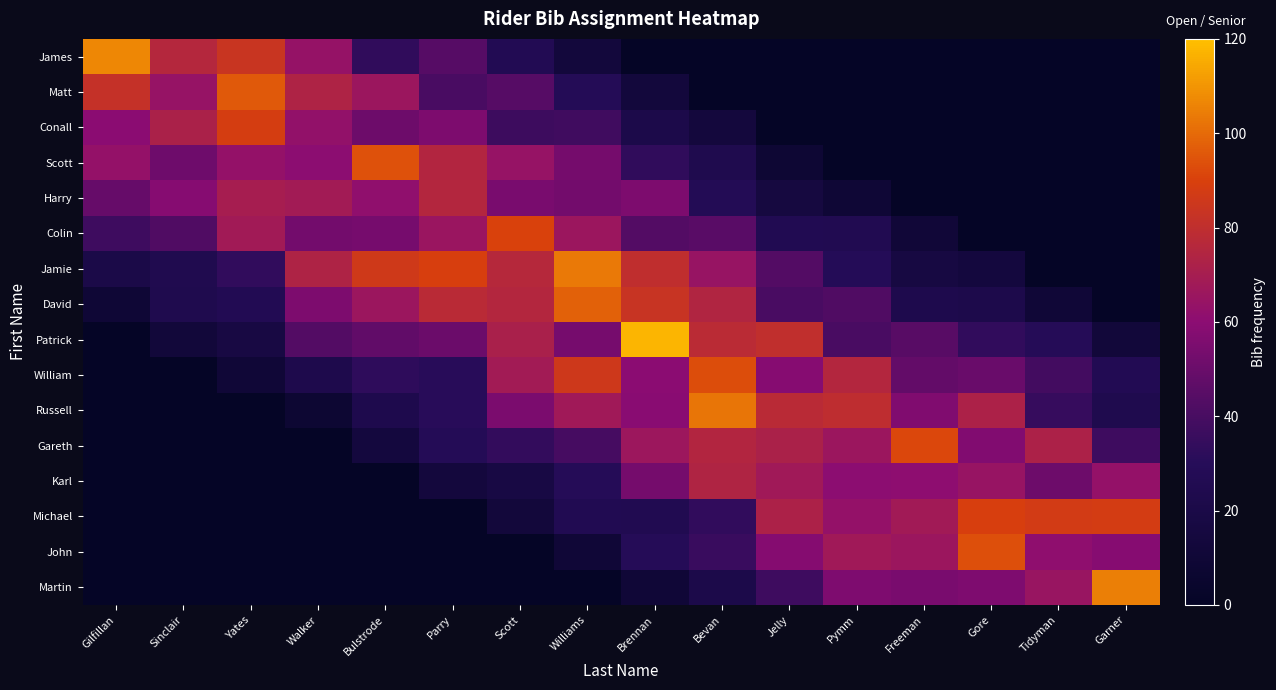

Count the number of data series in this chart.

16